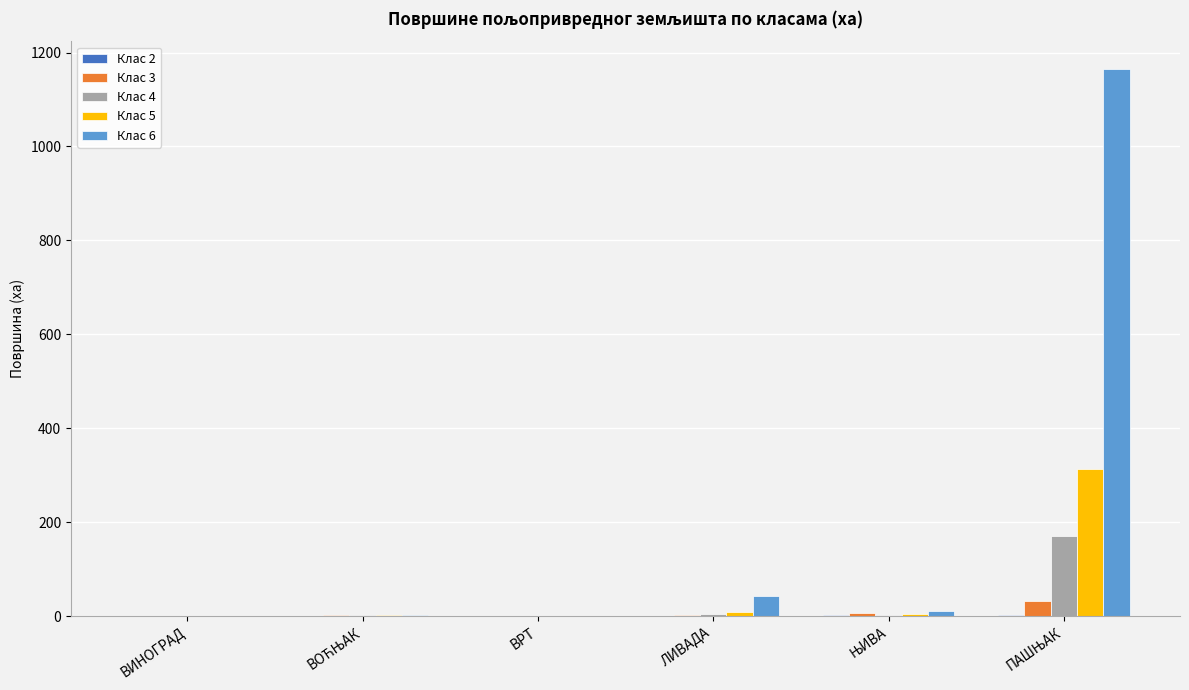

Which series has the largest total across all categories?

Клас 6